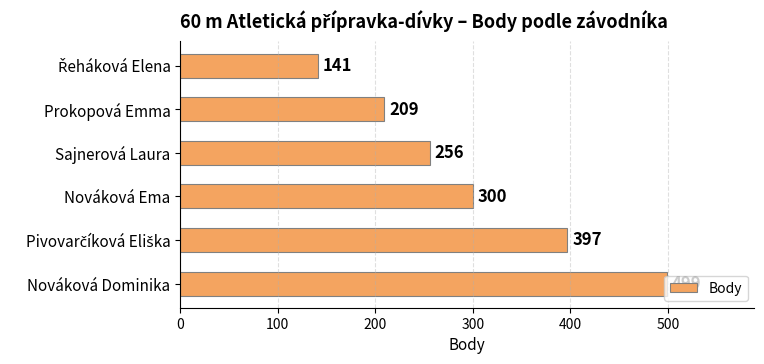

True or false: the data shows 209 at Prokopová Emma.

True